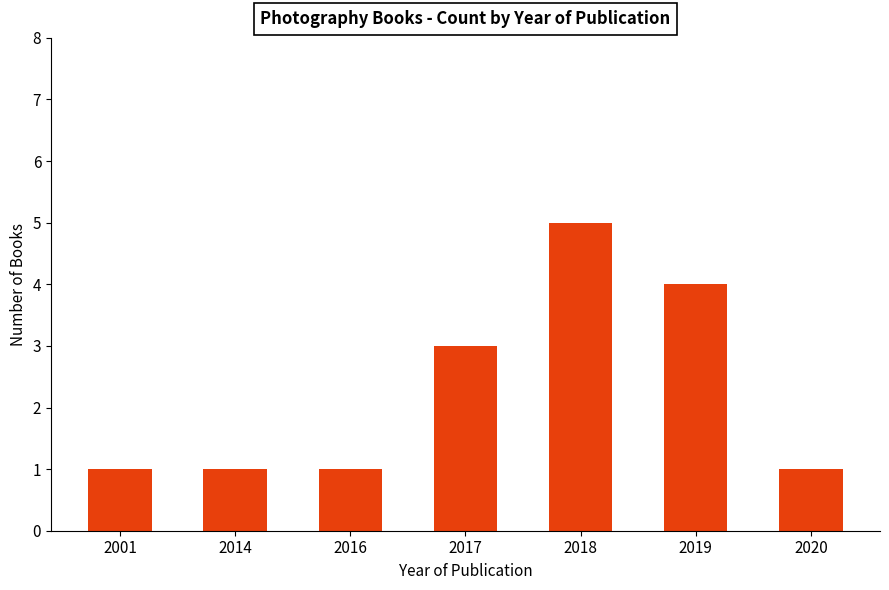

Is it true that the value at 2019 is 4?

True